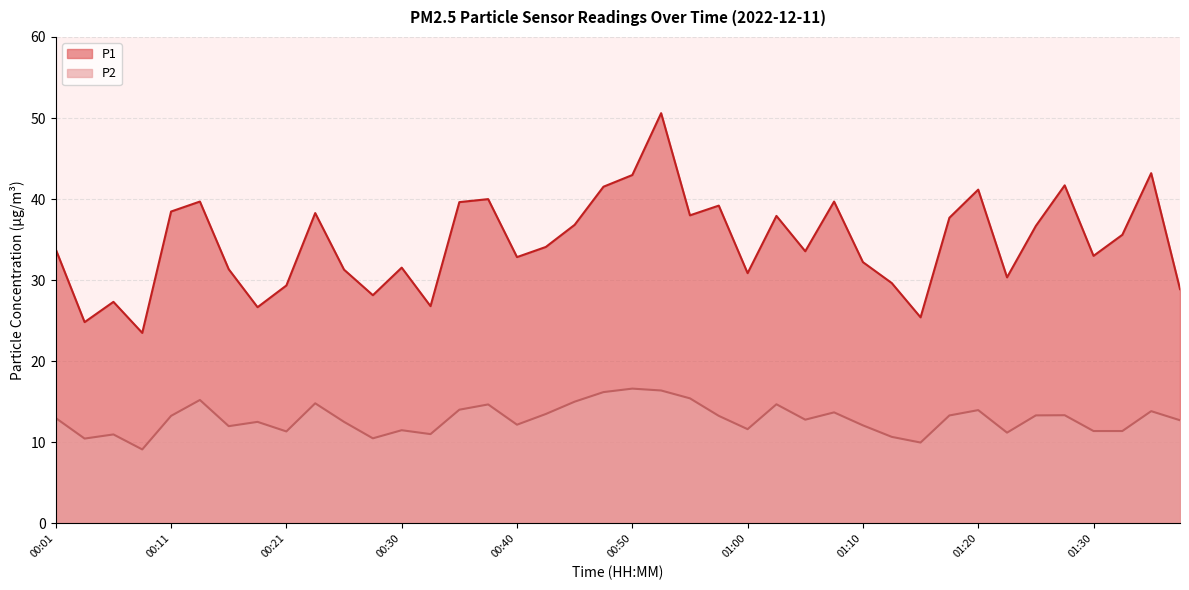

List the series in order of their peak value, lowest first.

P2, P1